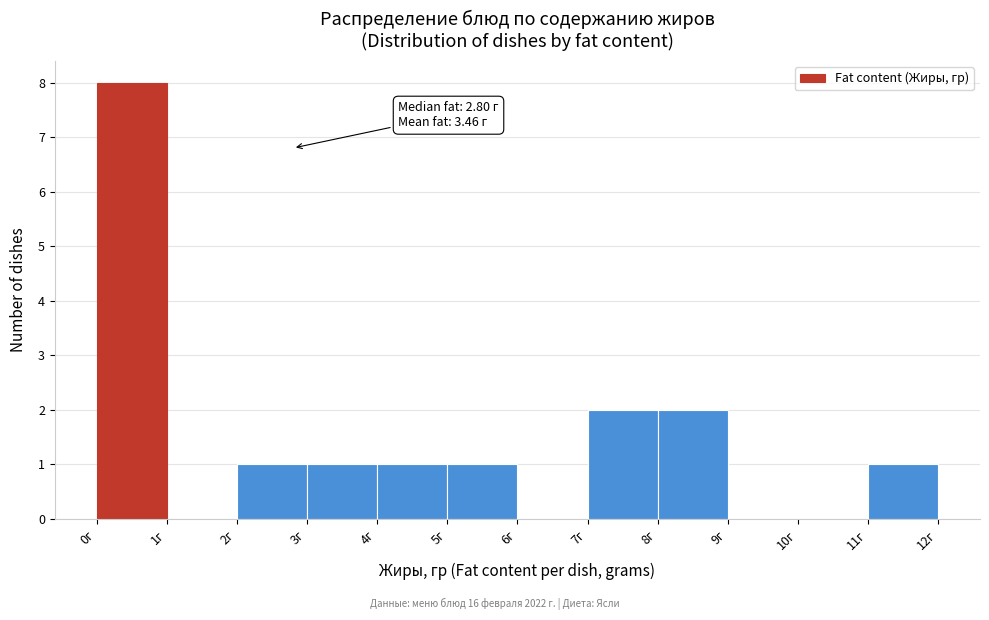

Over which range of the x-axis is the bar tallest?

0 to 1